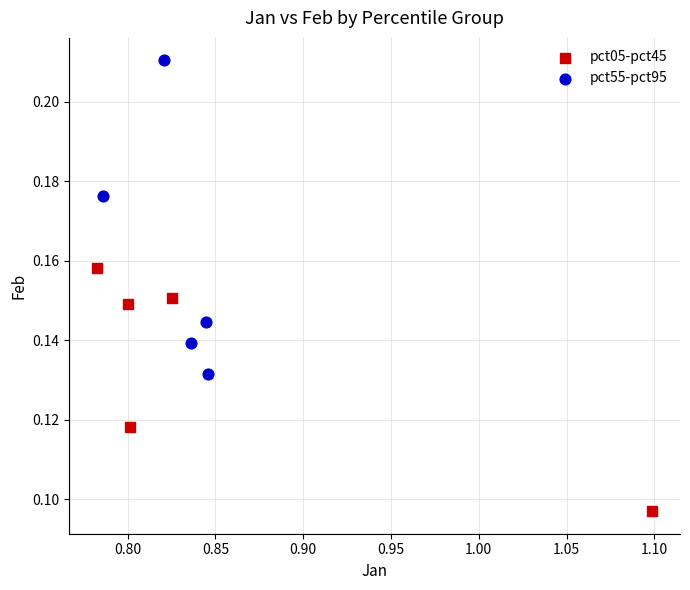

What are all the series names shown in the legend?

pct05-pct45, pct55-pct95